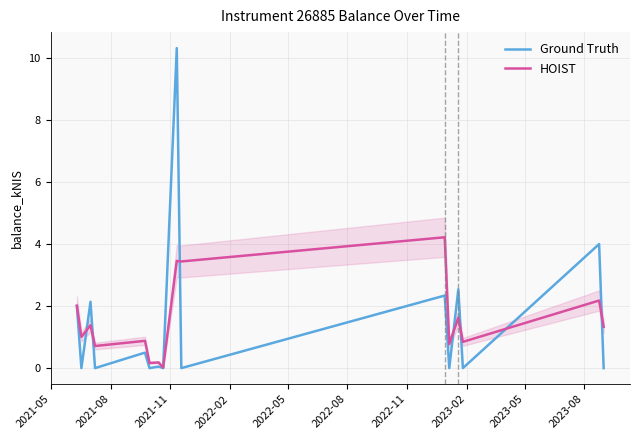

What are all the series names shown in the legend?

Ground Truth, HOIST